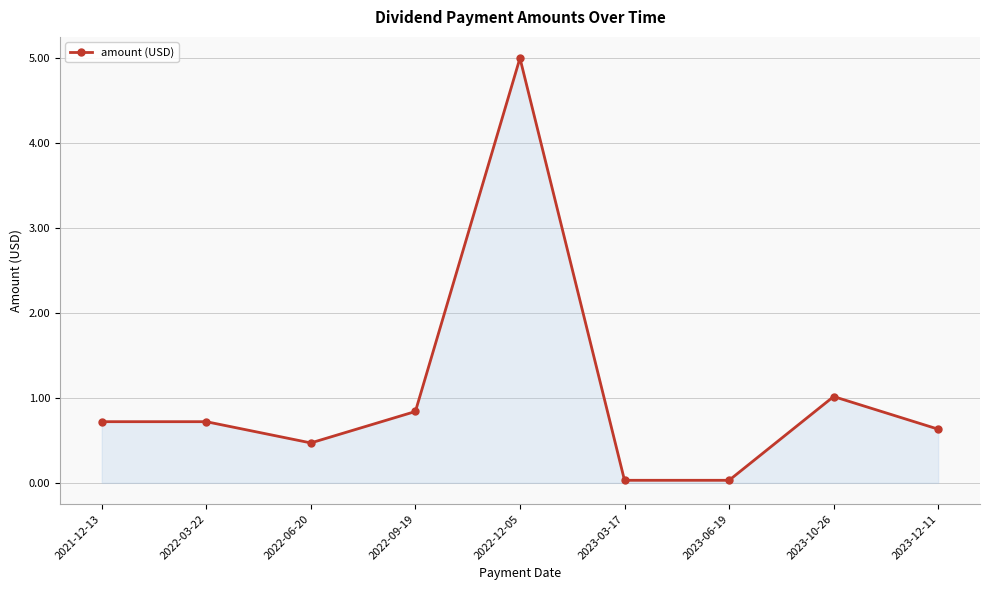

How many data points does each series have?

9